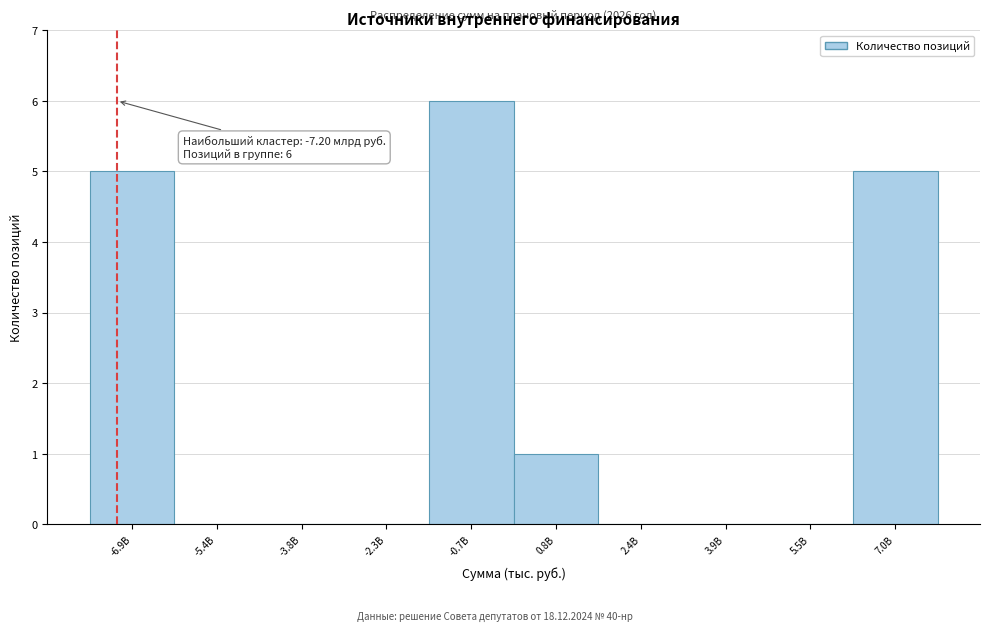

Reading left to right, what are all the values shown in this chart?

-6.9B=5	-5.4B=0	-3.8B=0	-2.3B=0	-0.7B=6	0.8B=1	2.4B=0	3.9B=0	5.5B=0	7.0B=5